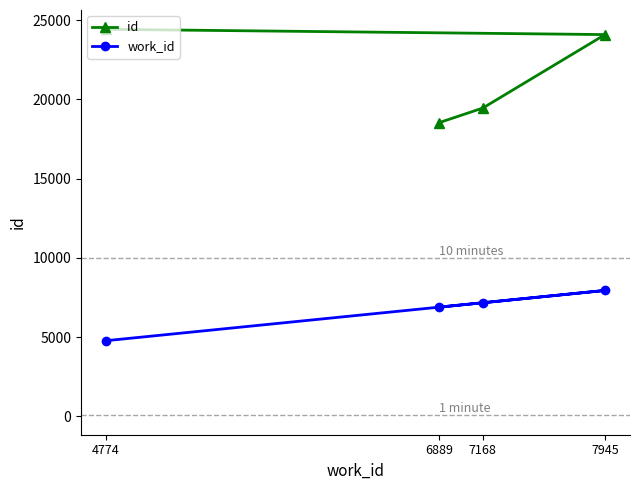

What is the highest value of the id series?

24420